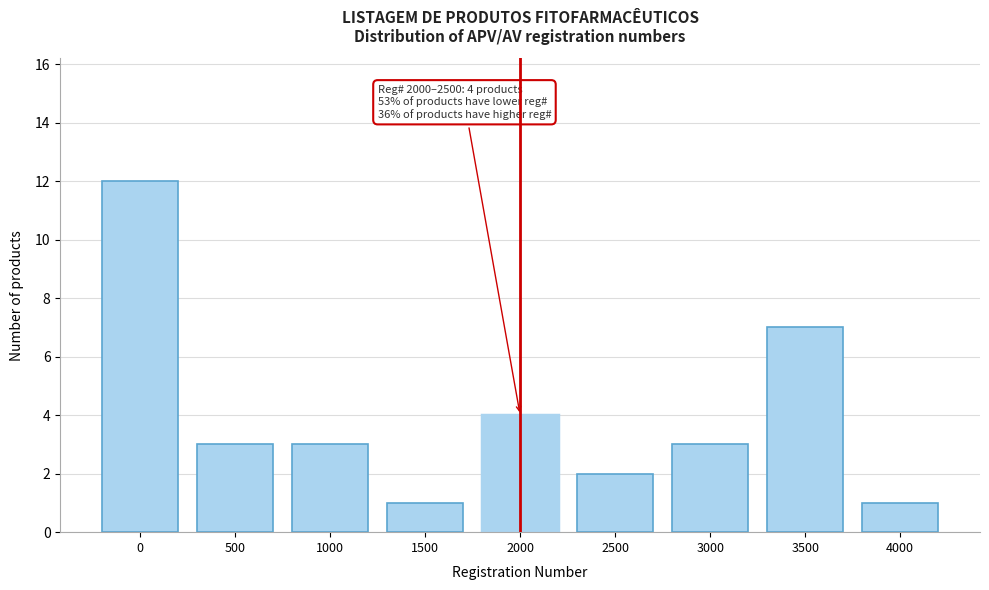

Reading left to right, extract all data points from this chart.

0=12	500=3	1000=3	1500=1	2000=4	2500=2	3000=3	3500=7	4000=1